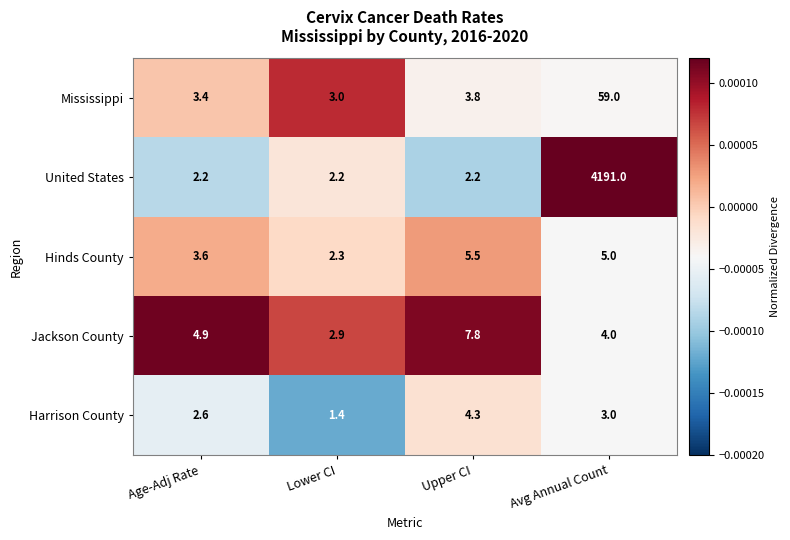

At which label does Hinds County first exceed 5?

Upper CI